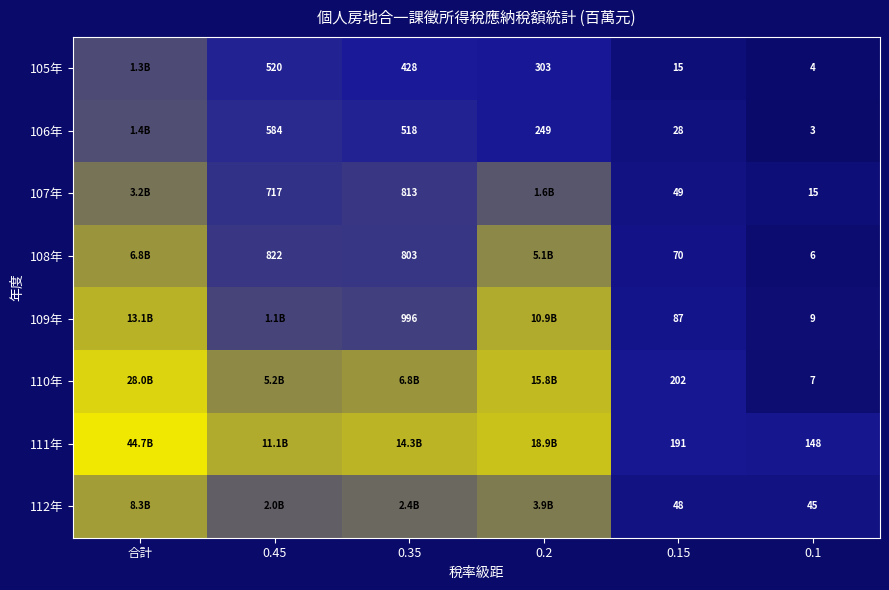

Is the value of 105年 at 0.1 greater than the value of 106年 at 0.45?

No